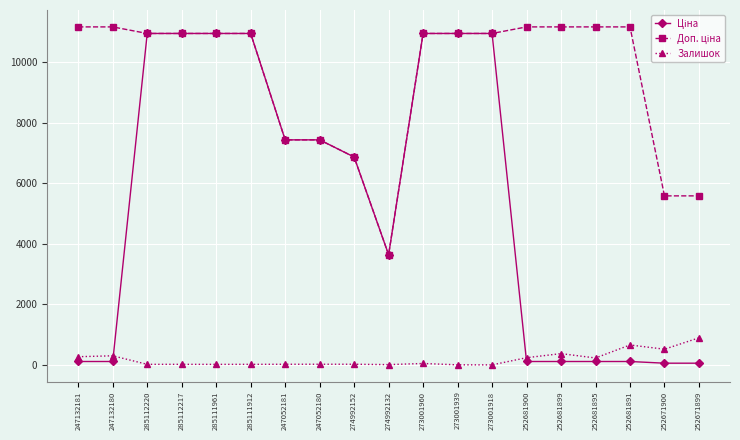

What is the label of the 1st point from the left?

247132181